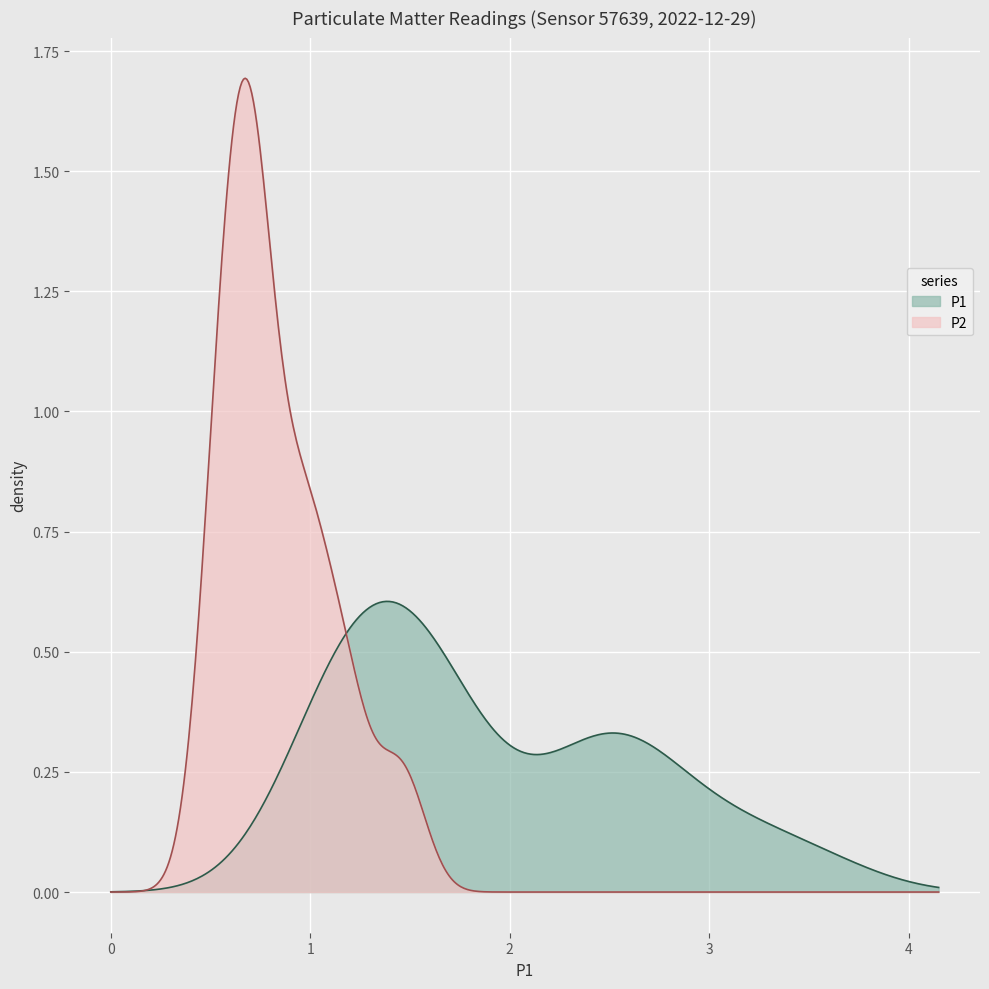

Which series has the widest spread of values?

P2